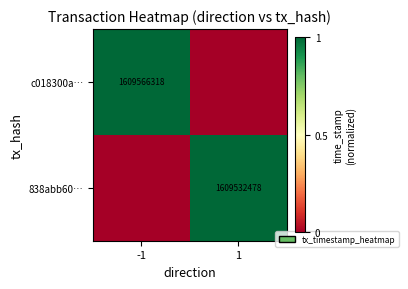

Is the value of 838abb60… at 1 greater than the value of c018300a… at -1?

No